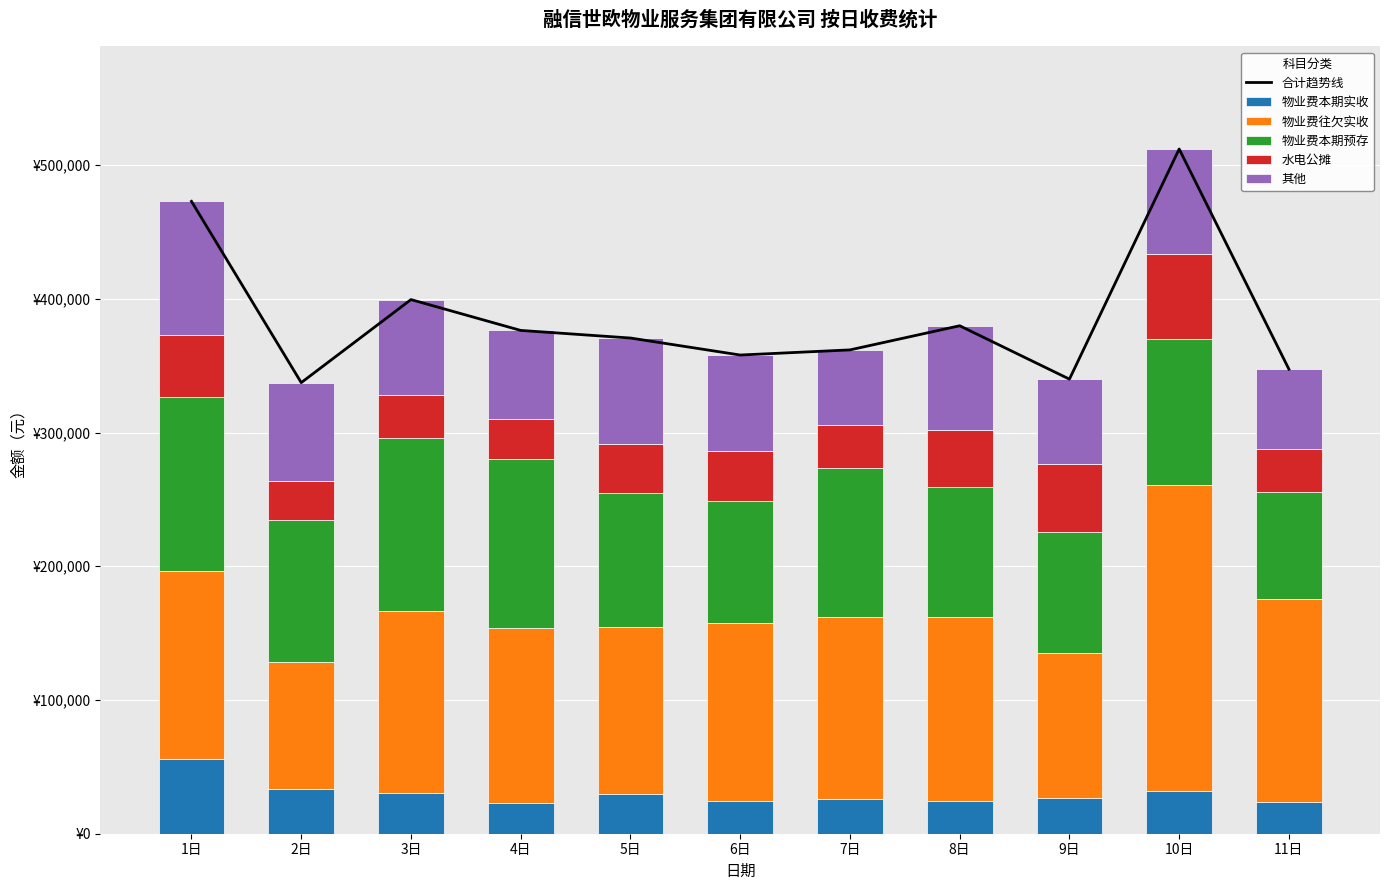

What is the sum of all 物业费本期实收 values?

329881.2